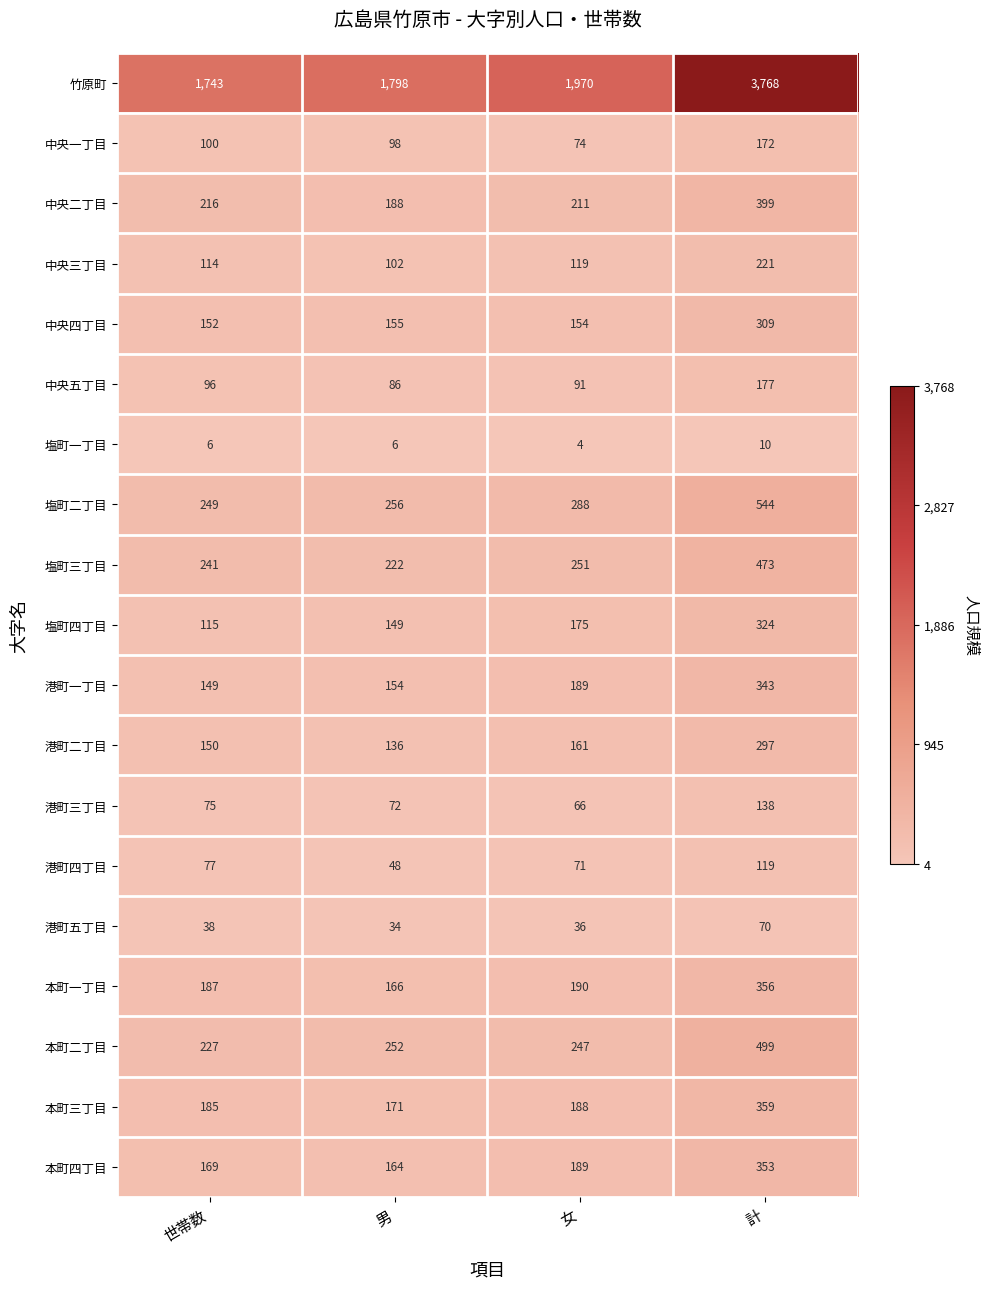

Rank the series by their maximum value, from highest to lowest.

竹原町, 塩町二丁目, 本町二丁目, 塩町三丁目, 中央二丁目, 本町三丁目, 本町一丁目, 本町四丁目, 港町一丁目, 塩町四丁目, 中央四丁目, 港町二丁目, 中央三丁目, 中央五丁目, 中央一丁目, 港町三丁目, 港町四丁目, 港町五丁目, 塩町一丁目